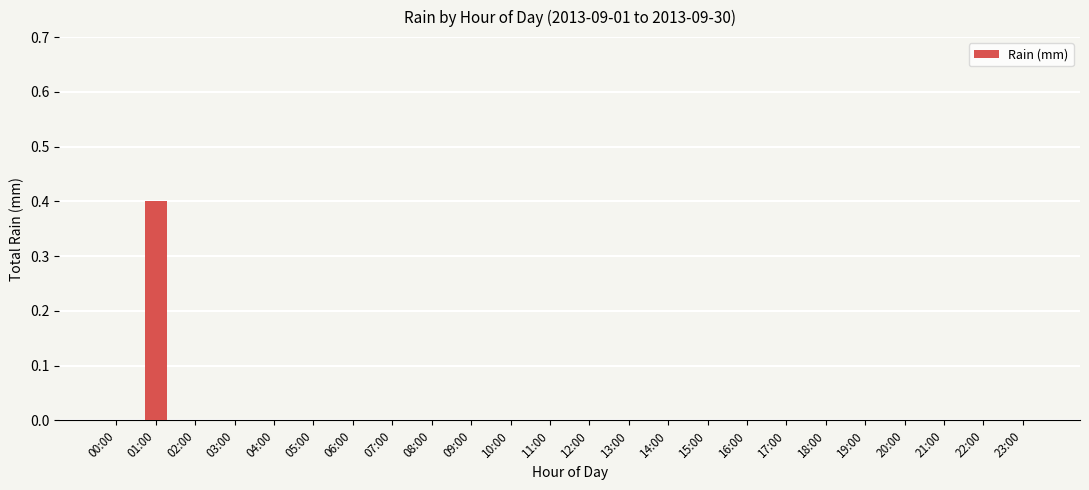

Are the bars horizontal?

No